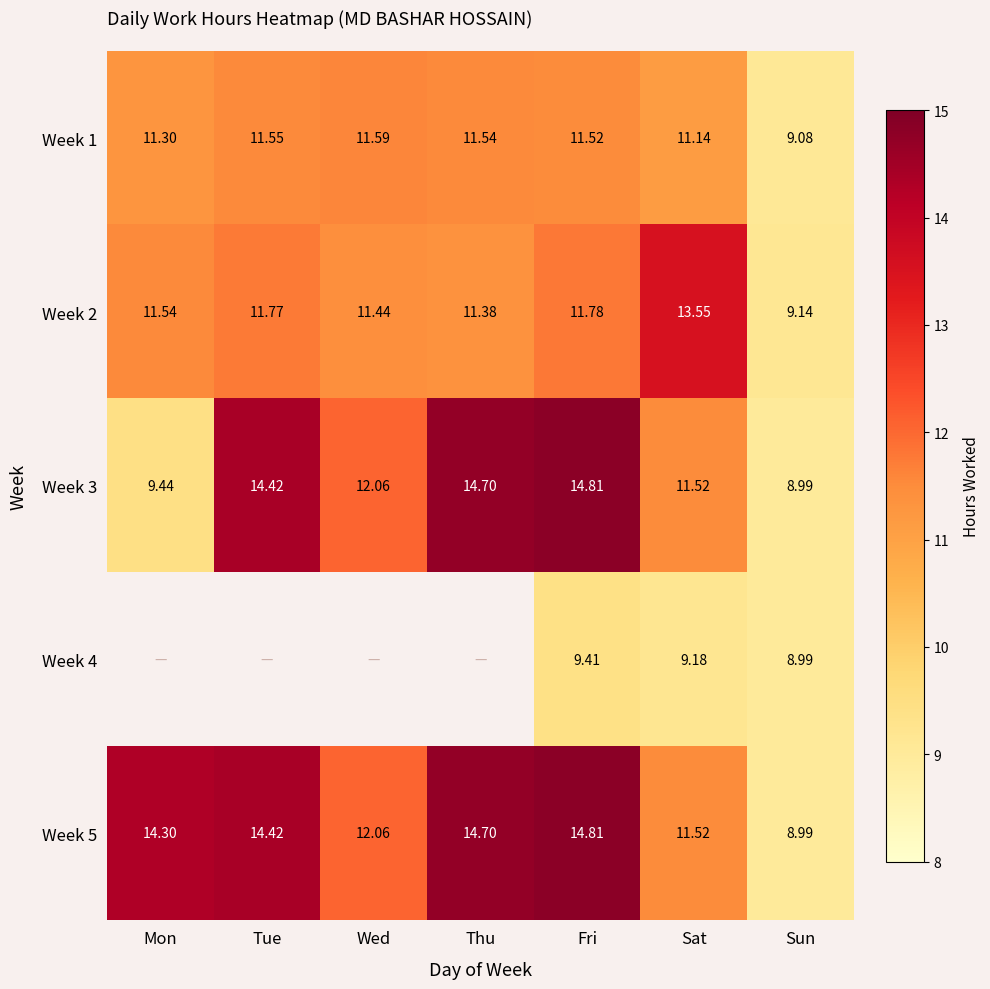

What is the sum of the Week 1 values at Wed and Sat?

22.7